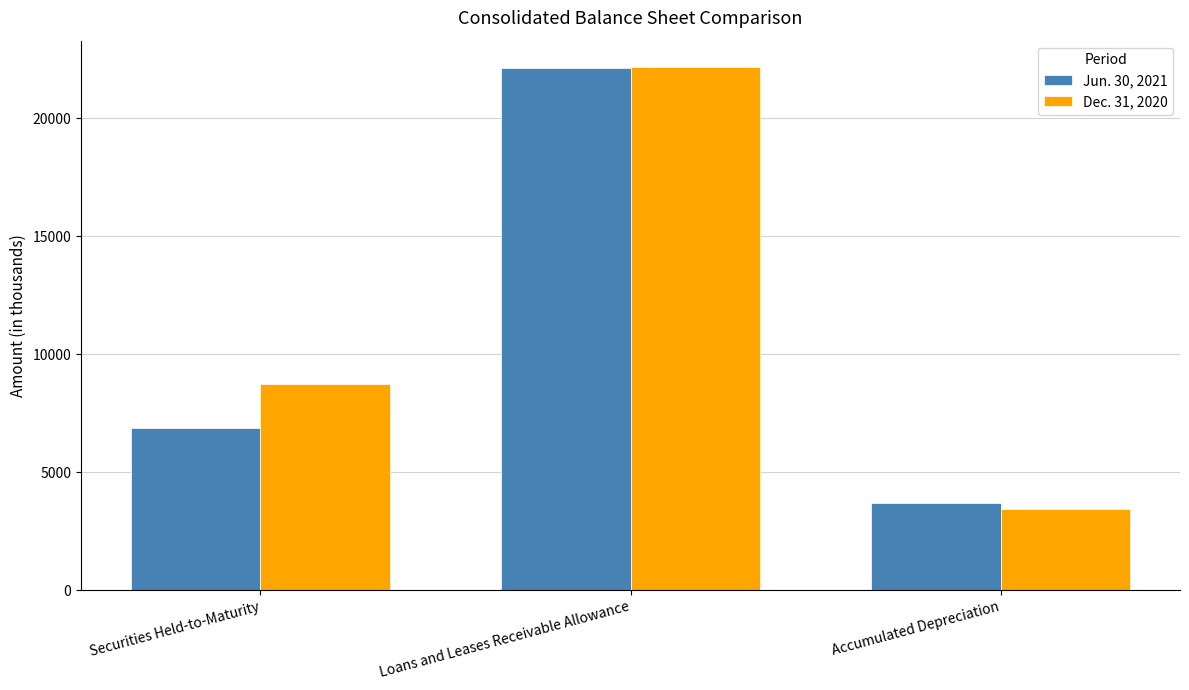

The Jun. 30, 2021 series shows 1840 at Securities Held-to-Maturity. True or false?

False